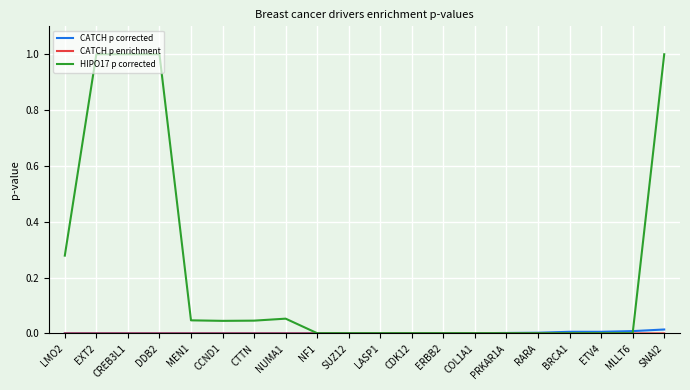

Does the chart display data point markers on the line(s)?

No